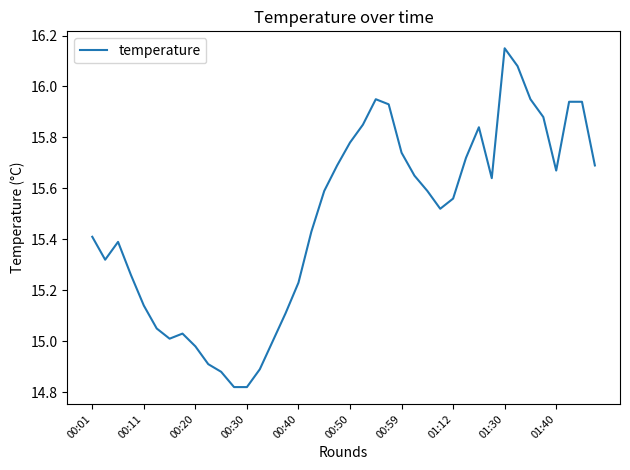

How many lines are shown in the chart?

1